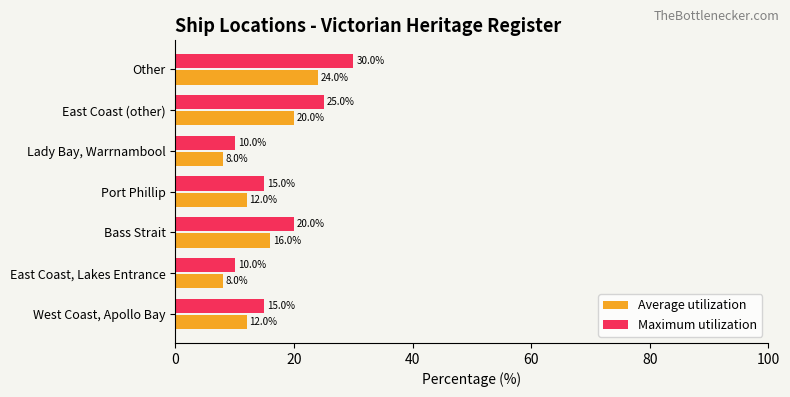

Which series has the largest total across all categories?

Maximum utilization